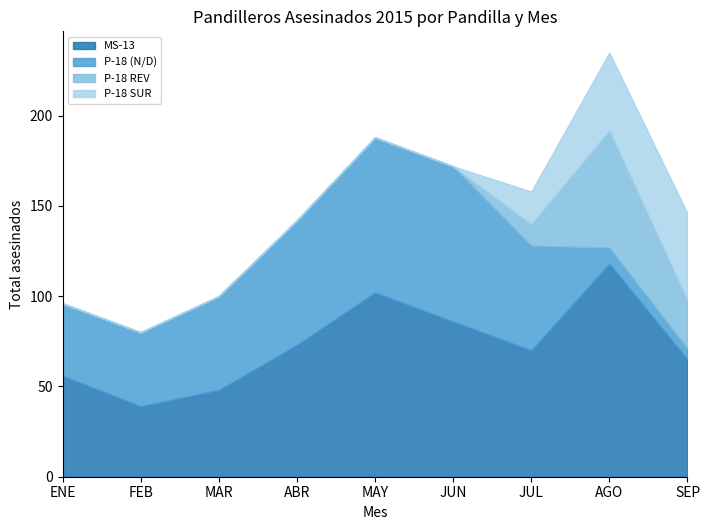

Reading left to right, transcribe all the data shown in this chart.

MS-13: ENE=56	FEB=39	MAR=48	ABR=73	MAY=102	JUN=86	JUL=70	AGO=118	SEP=65
P-18 (N/D): ENE=40	FEB=41	MAR=52	ABR=69	MAY=86	JUN=86	JUL=58	AGO=9	SEP=6
P-18 REV: ENE=0	FEB=0	MAR=0	ABR=0	MAY=0	JUN=0	JUL=12	AGO=65	SEP=27
P-18 SUR: ENE=0	FEB=0	MAR=0	ABR=0	MAY=0	JUN=0	JUL=18	AGO=43	SEP=48